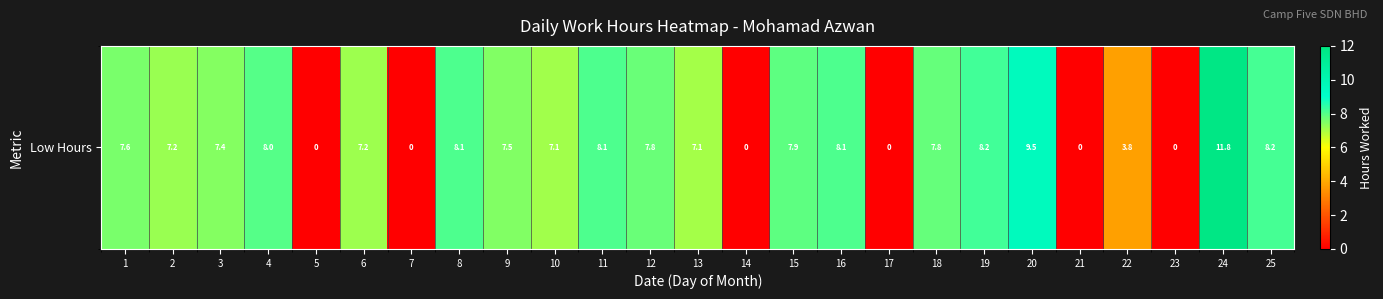

What is the ratio of the value at 10 to the value at 3?

1.0